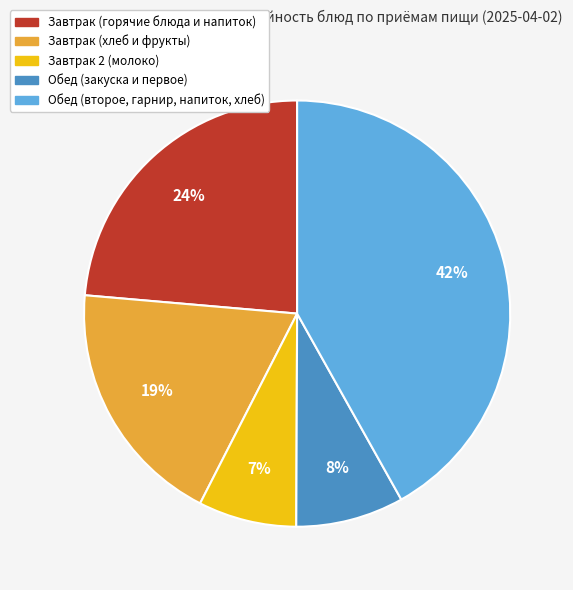

To the nearest percent, what is the average slice percentage?

20%